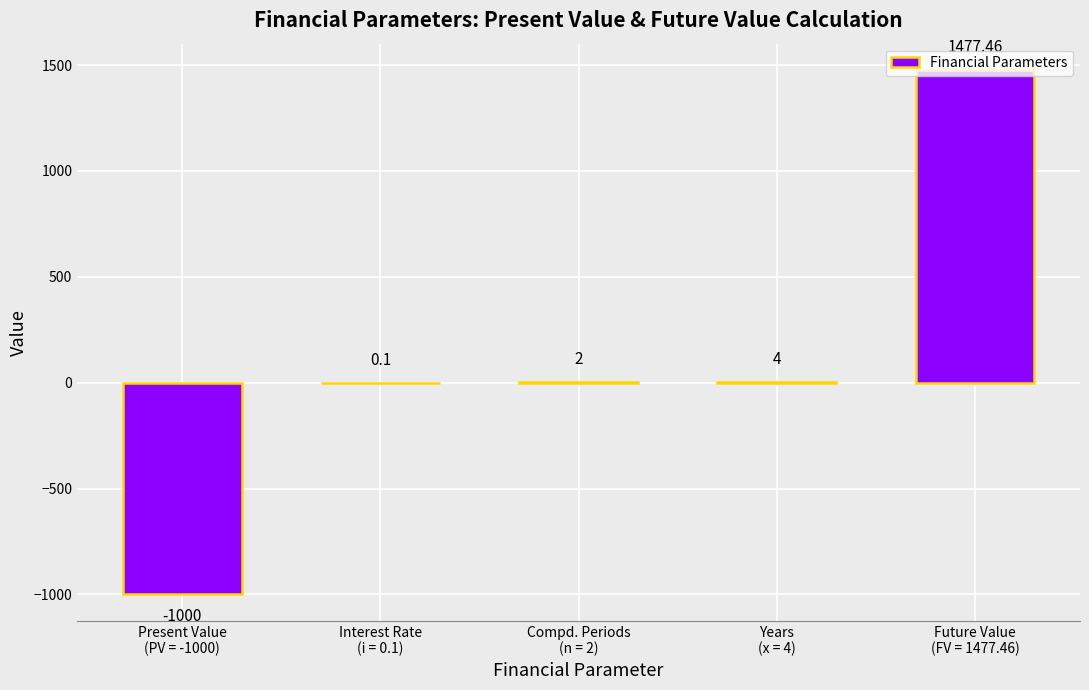

Are the bars horizontal?

No